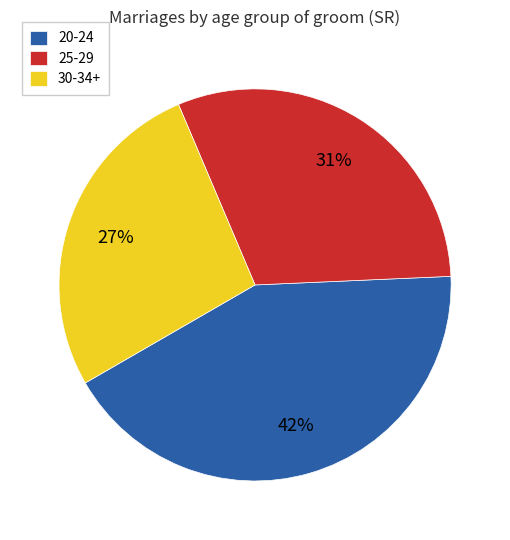

Rank the categories by value from highest to lowest.

20-24, 25-29, 30-34+